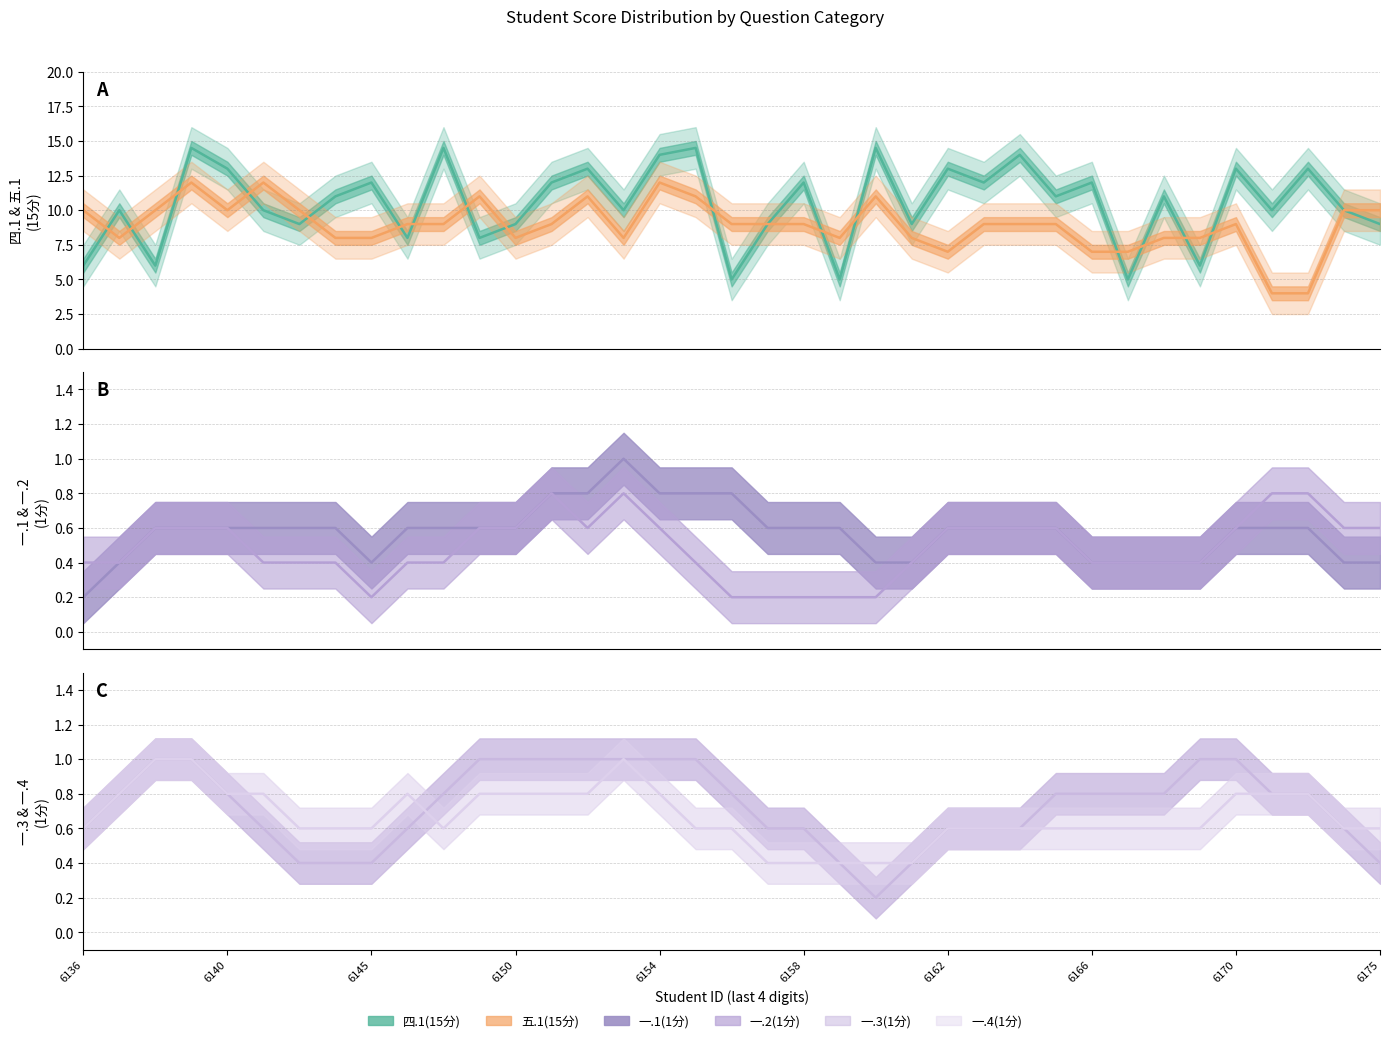

True or false: 五.1(15分) mean has more than 0 interior local peaks.

True